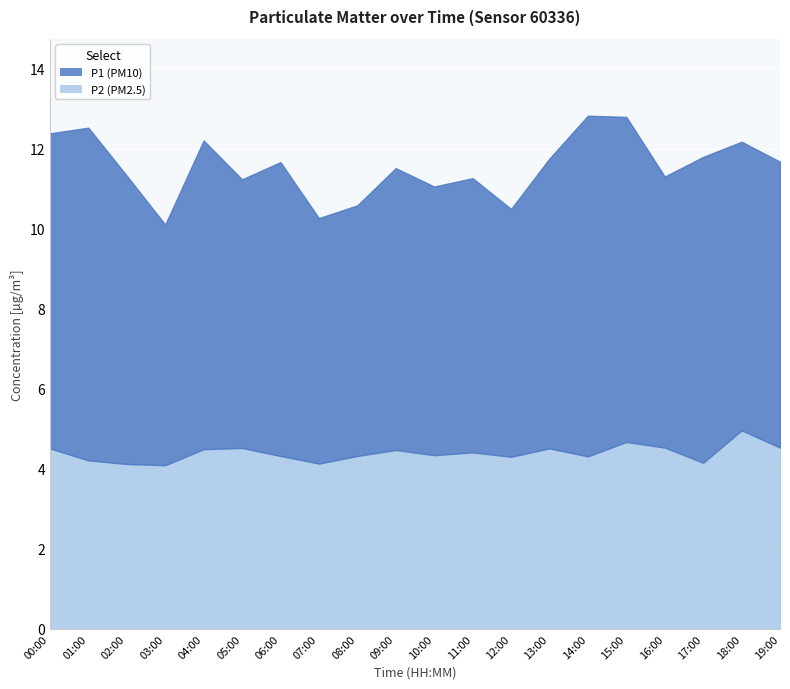

What value does the P1 series have at 16:00?

6.8